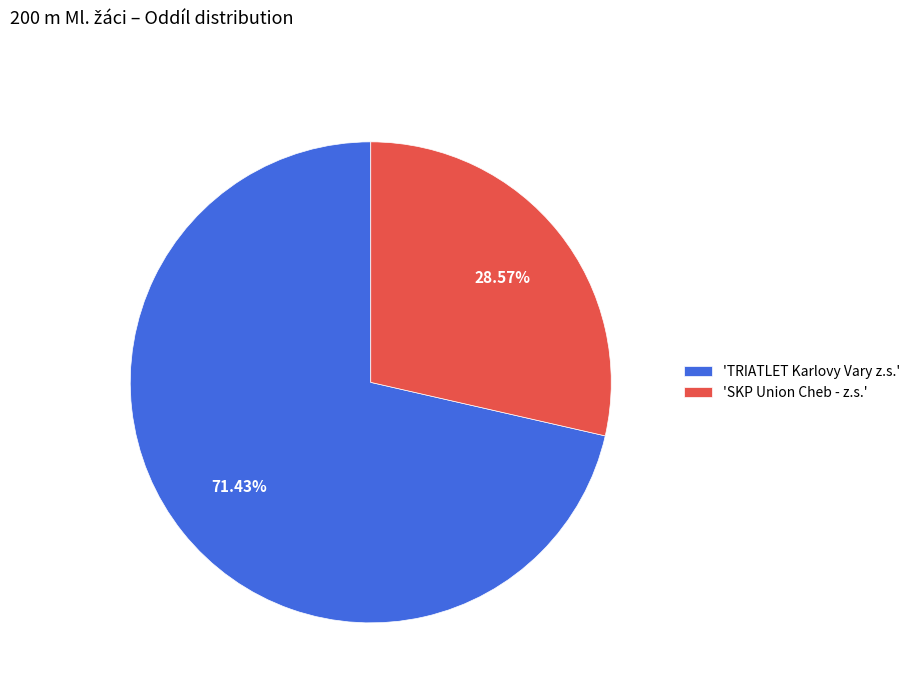

What is the smallest slice in the pie chart?

'SKP Union Cheb - z.s.'